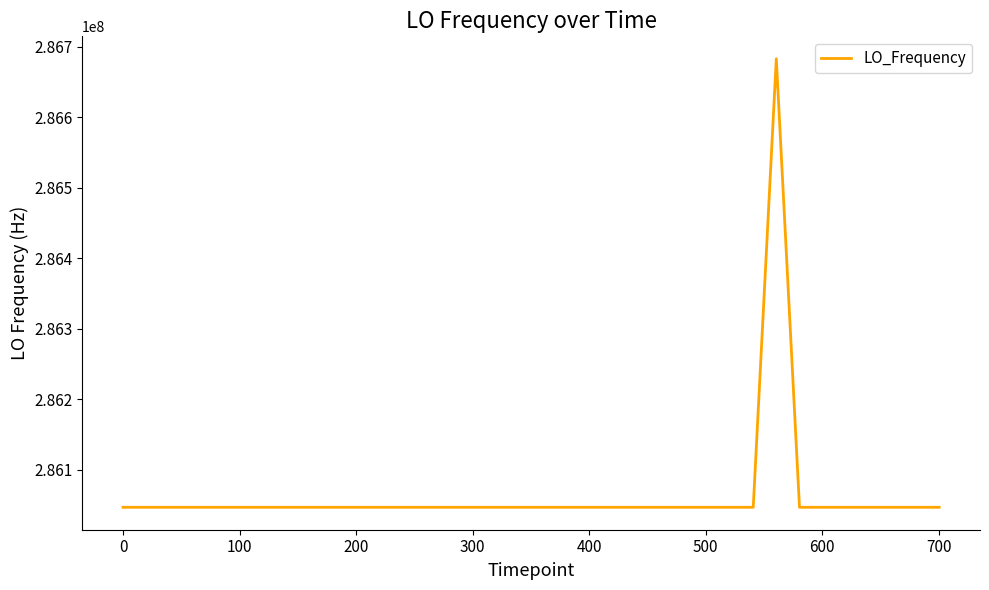

What is the smallest value displayed?

286046995.0